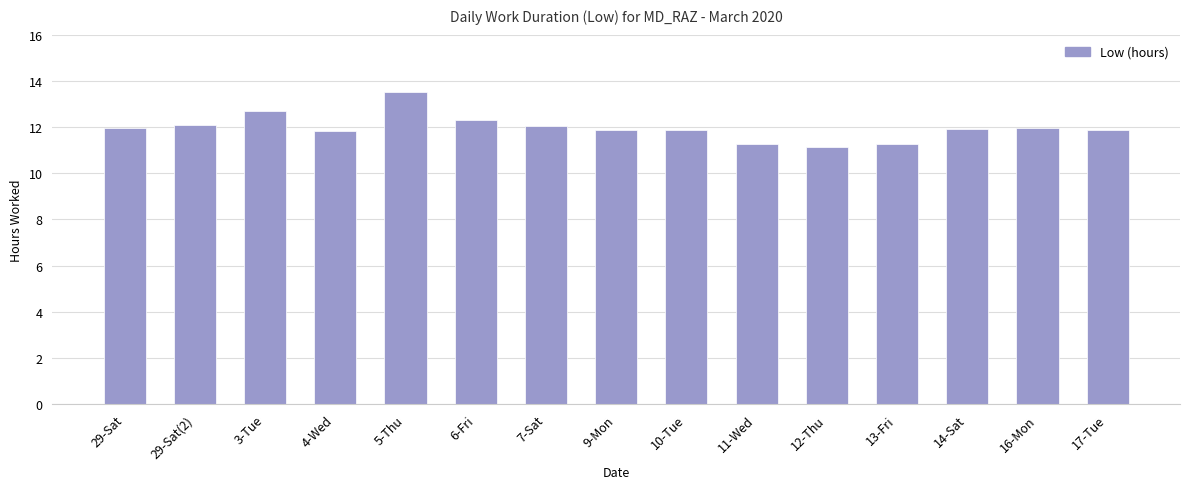

What is the maximum value shown in the chart?

13.5